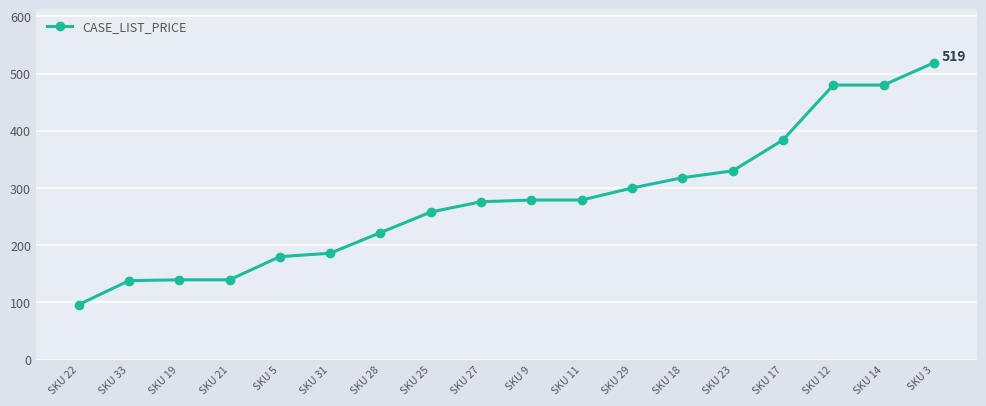

What is the maximum value shown in the chart?

519.0